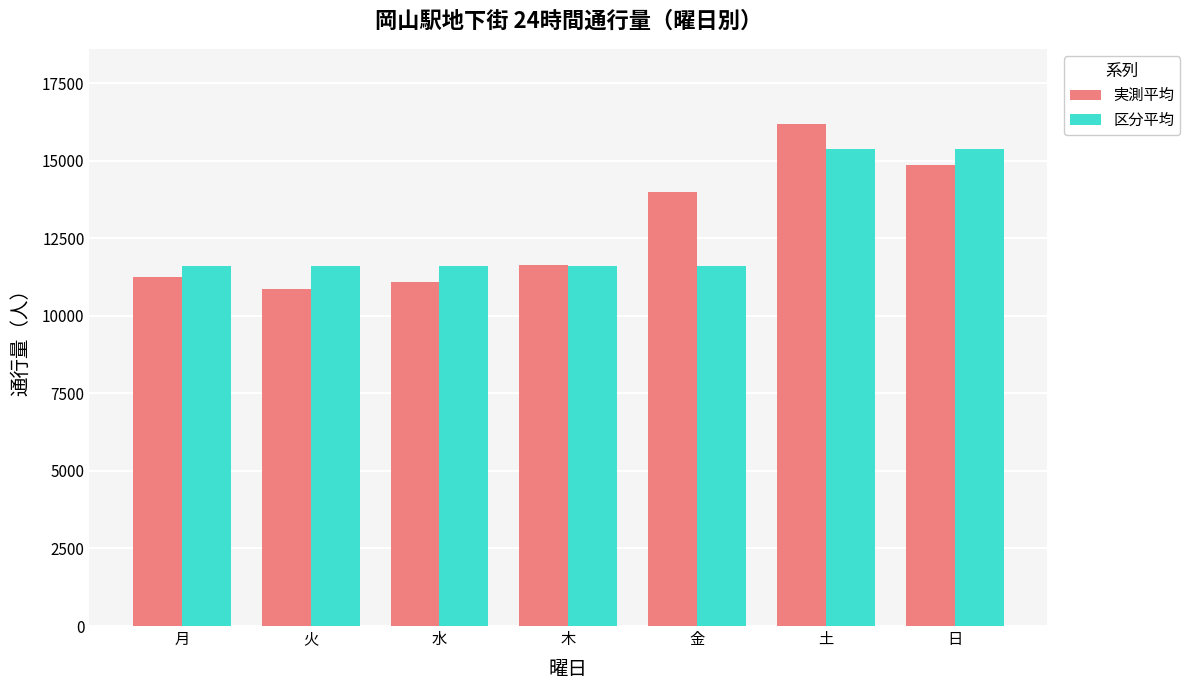

The value of 実測平均 at 火 is 14552.3. True or false?

False